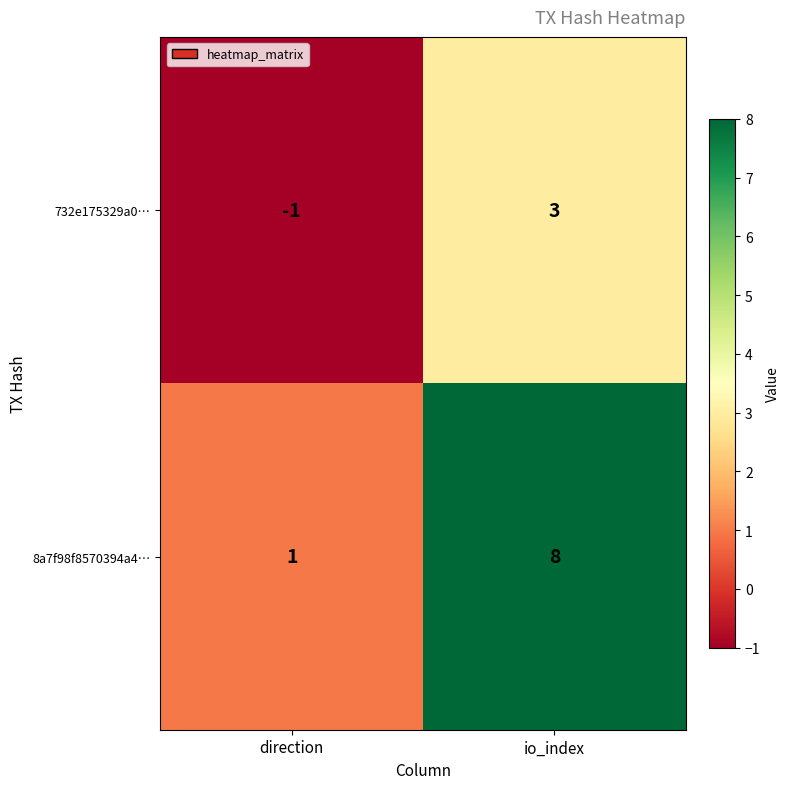

Which series changed the most between direction and io_index?

8a7f98f8570394a4…